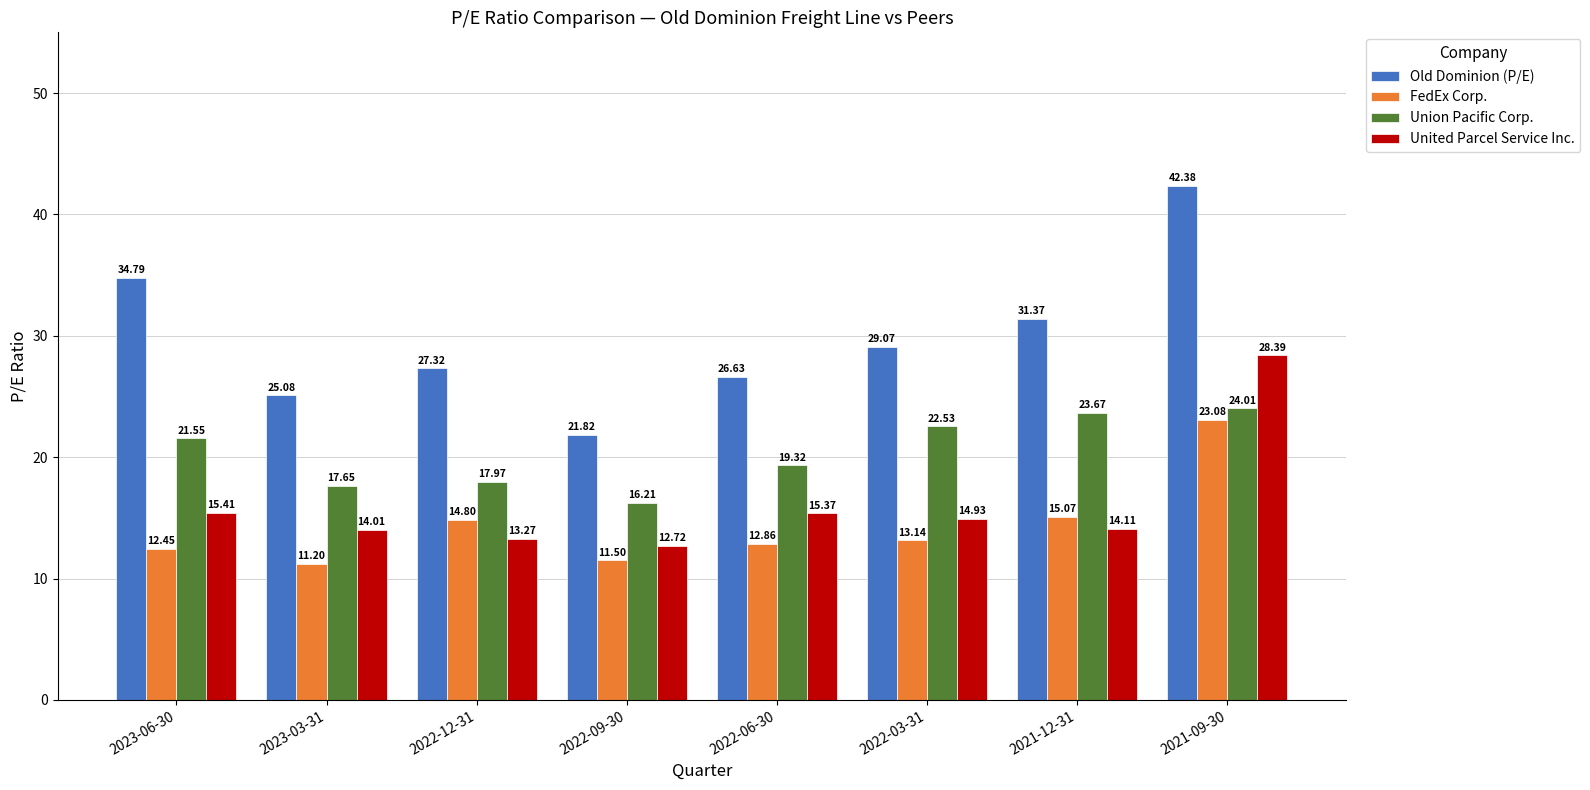

At which category is the sum across all series the highest?

2021-09-30